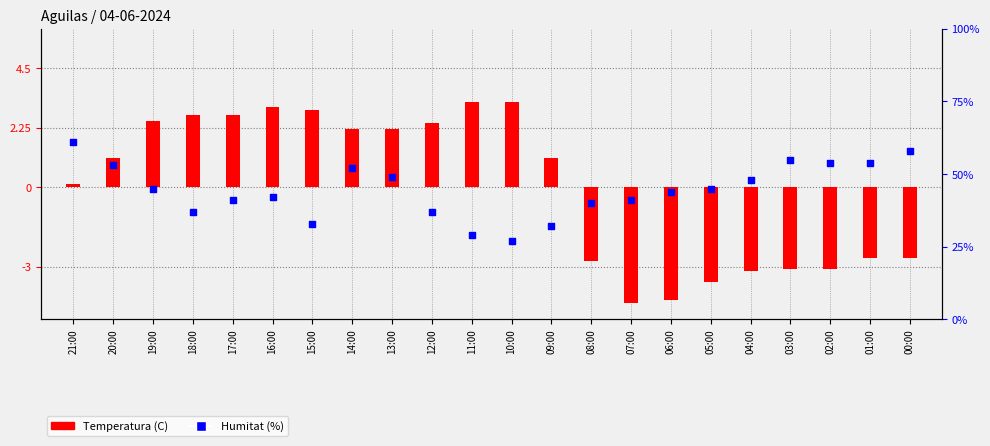

Is the value of Humitat (%) at 16:00 greater than the value of Temperatura (C) at 05:00?

Yes